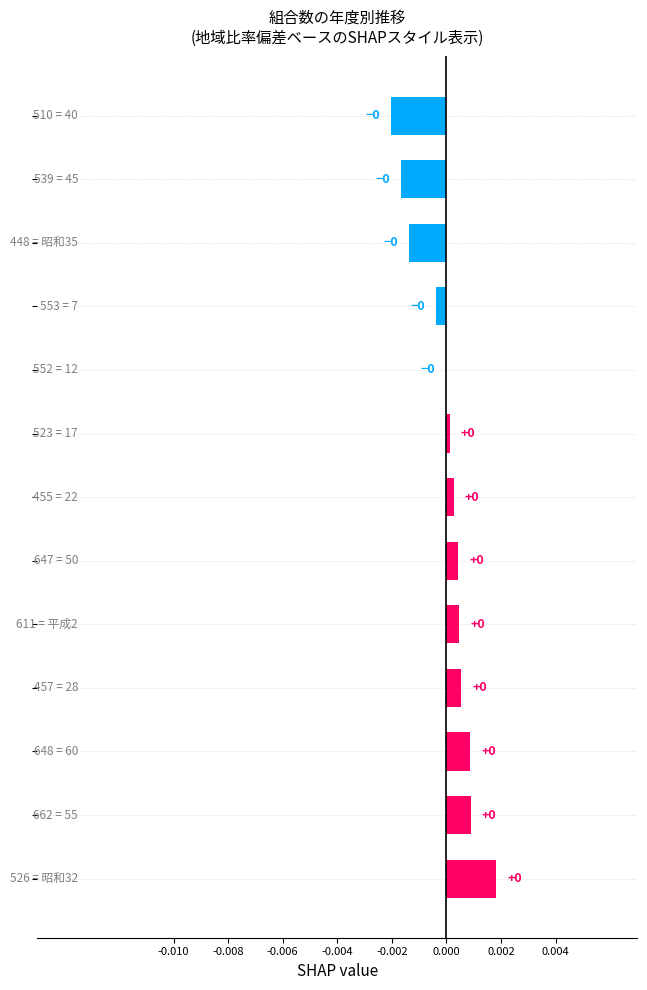

How many series are shown in this chart?

1